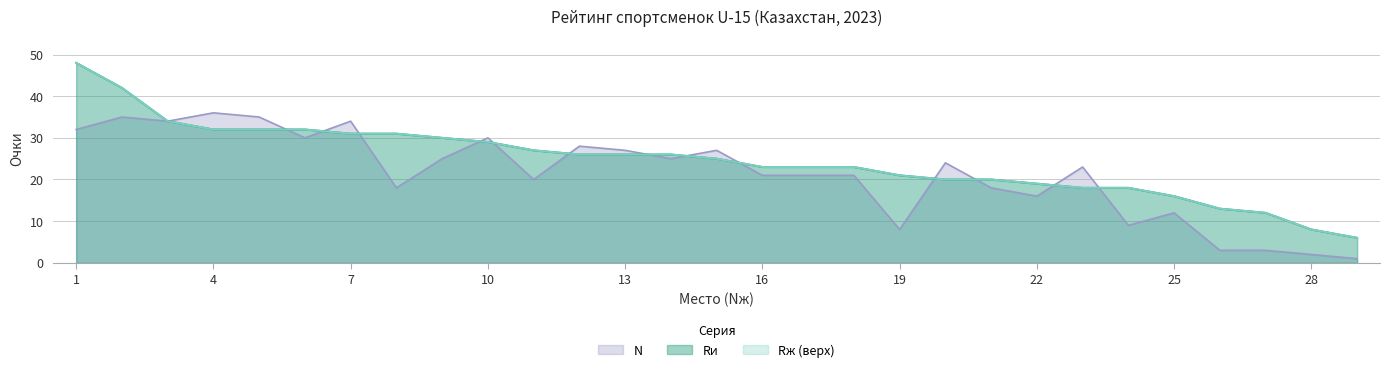

Rank the series at 15 from highest to lowest value.

N, Rж, Rи